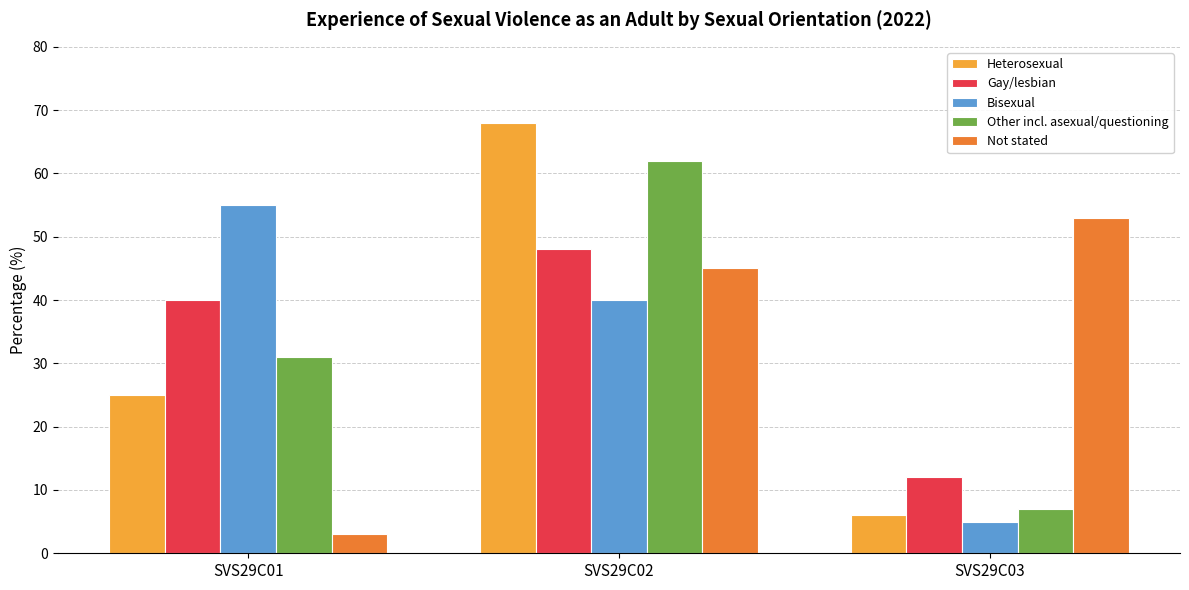

What is the value of the Bisexual bar at the 1st from the left?

55